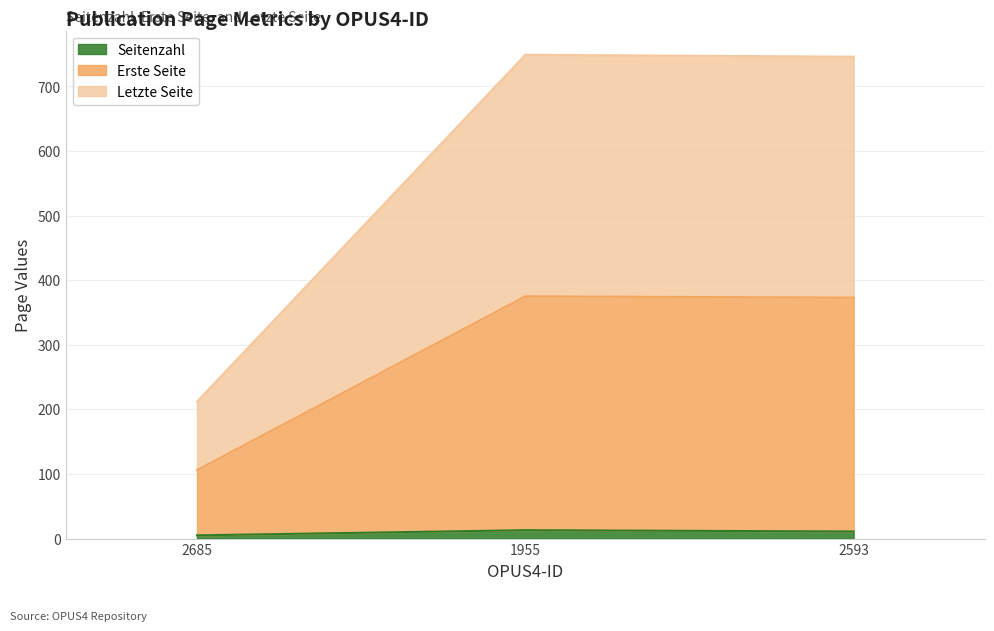

What is the label of the 3rd point from the left?

2593